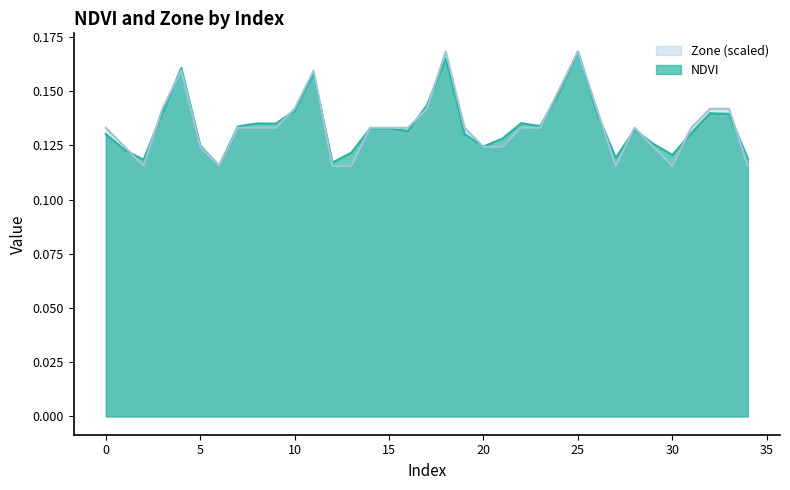

True or false: NDVI has a value of 0.1 at 14.

True